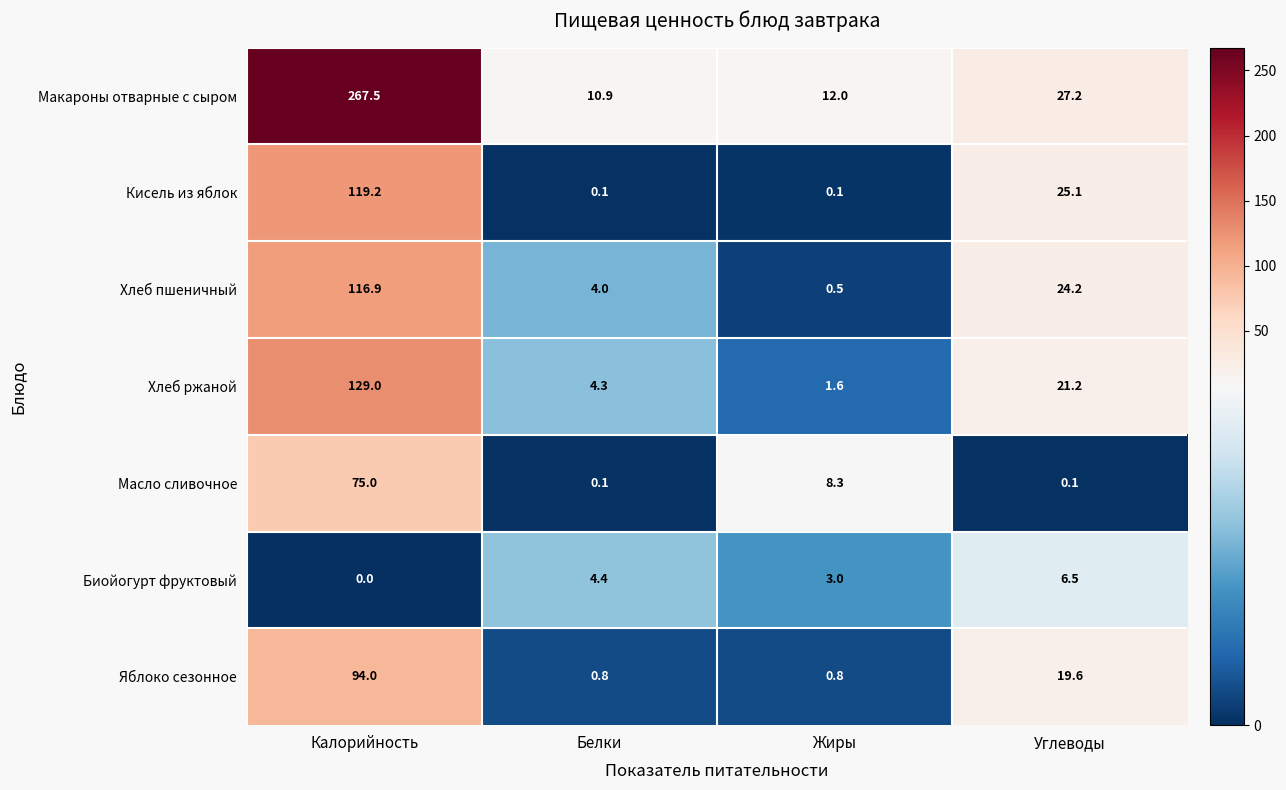

Where does the Хлеб пшеничный series first go above 24?

Калорийность